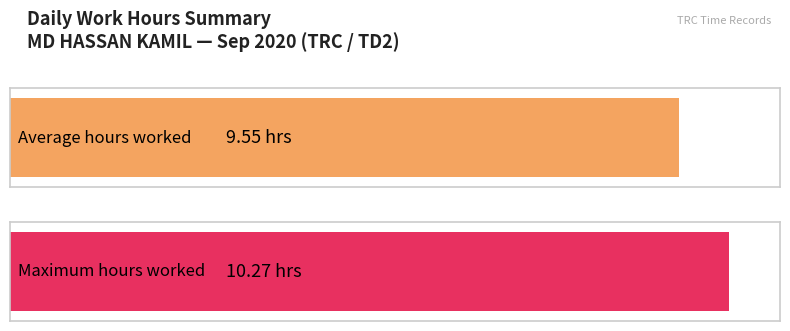

What is the maximum value shown in the chart?

10.3